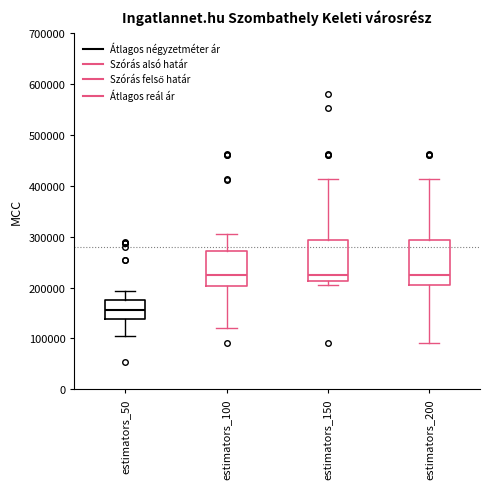

Where does the median line of the box for estimators_150 sit on the y-axis? The values are not printed on the chart, so give them approximately, as read against the axis.

230000